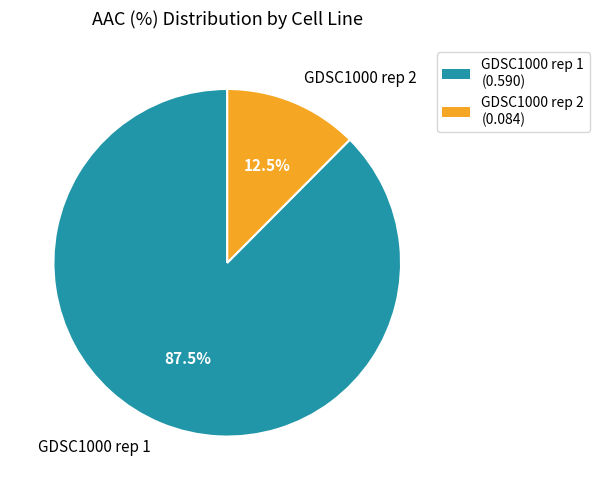

Between GDSC1000 rep 1 and GDSC1000 rep 2, which is larger?

GDSC1000 rep 1